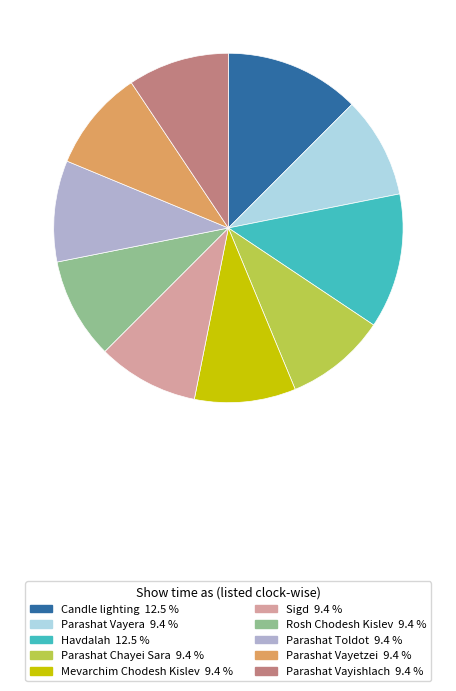

Approximately how many times larger is the value at Parashat Vayishlach compared to Rosh Chodesh Kislev?

1.0